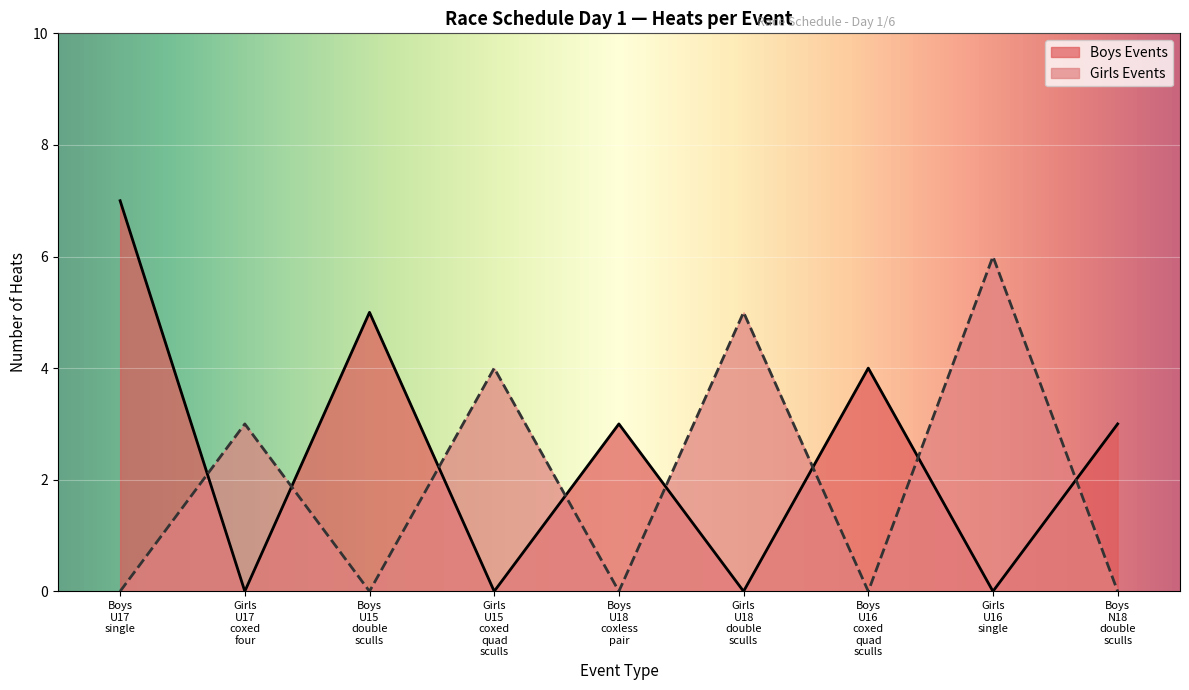

What is the maximum value shown in the chart?

7